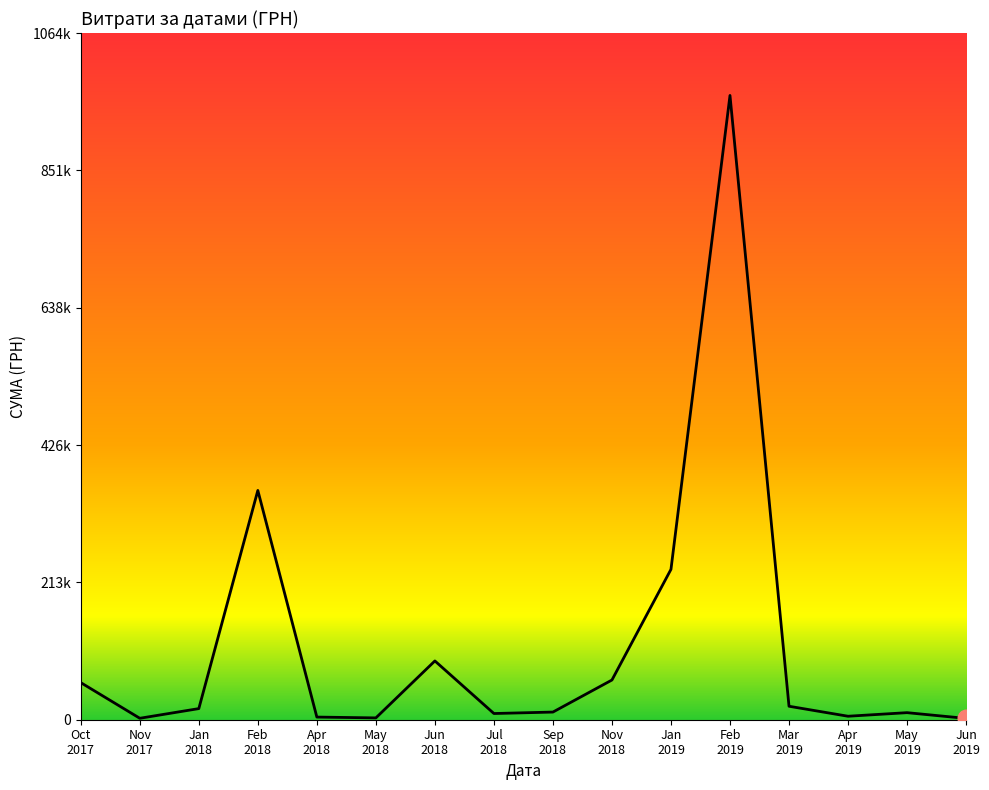

Does the chart display data point markers on the line(s)?

No